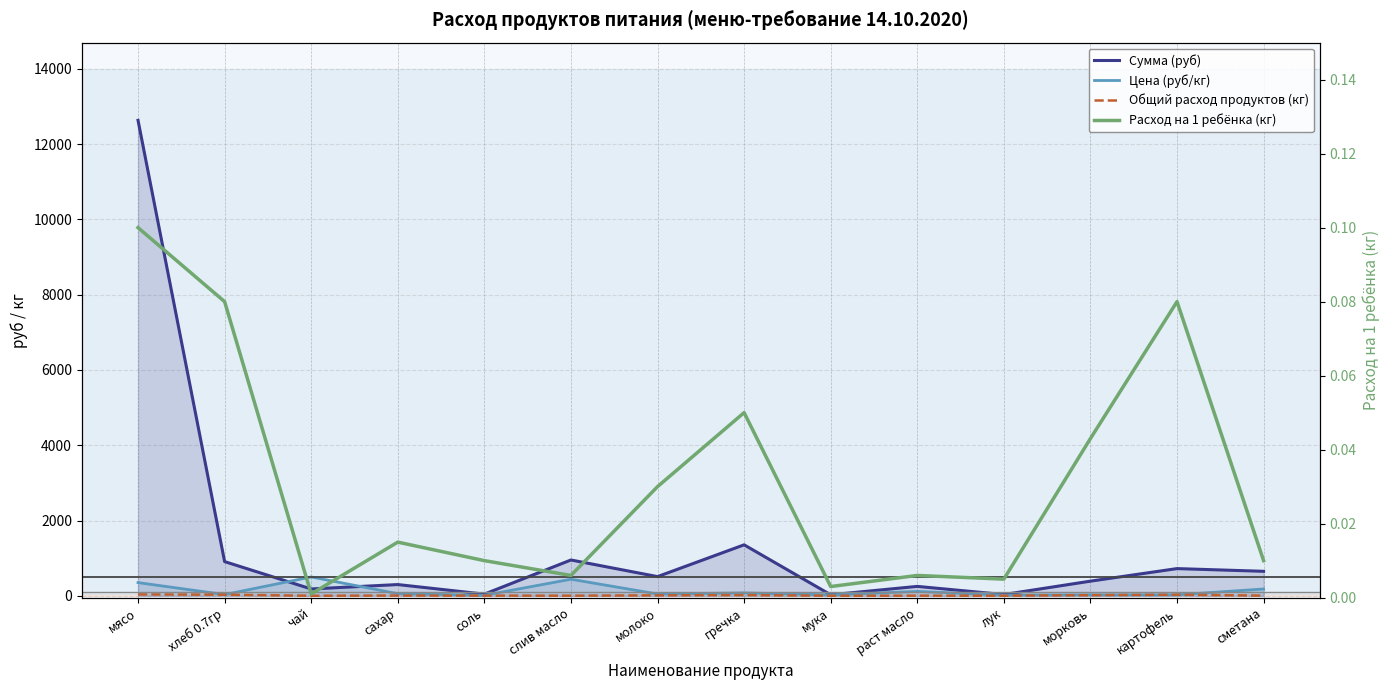

Between which two adjacent categories do Сумма (руб) and Цена (руб/кг) first intersect?

хлеб 0.7гр and чай